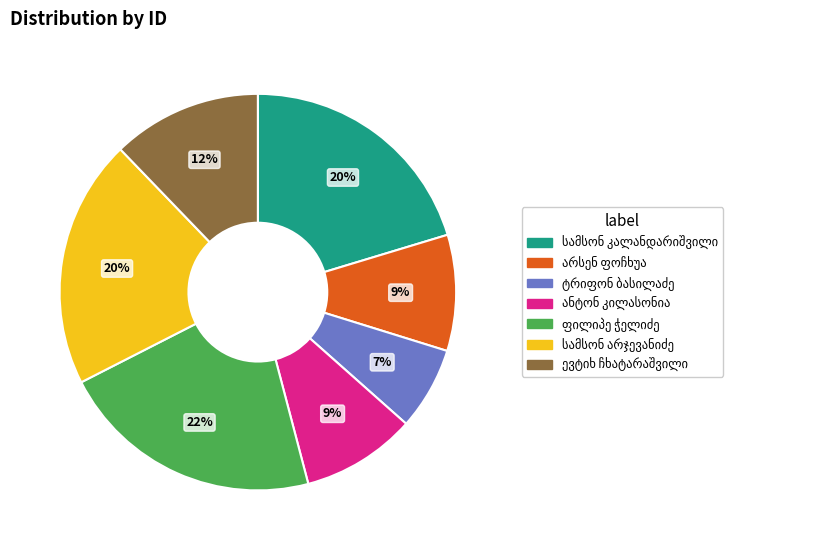

To the nearest percent, what is the difference between the largest and smallest slice percentages?

15%